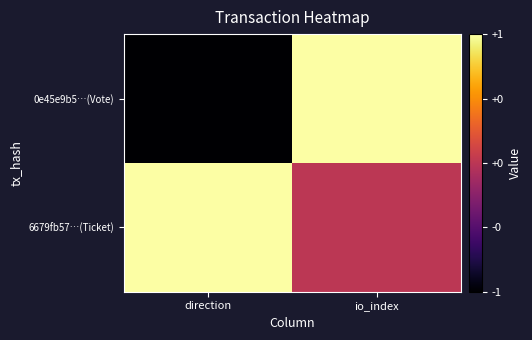

At which category is the sum across all series the highest?

io_index